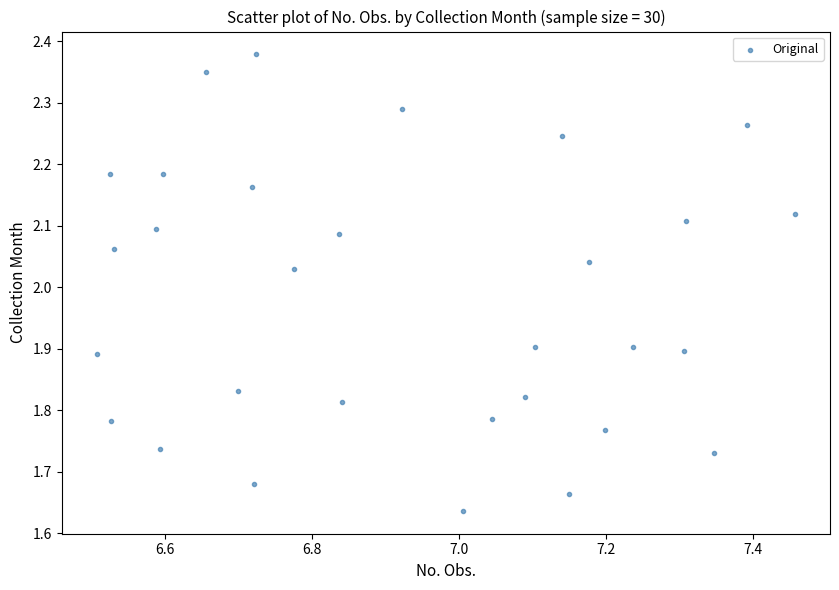

What is the range of X values (max minus min)?

1.0